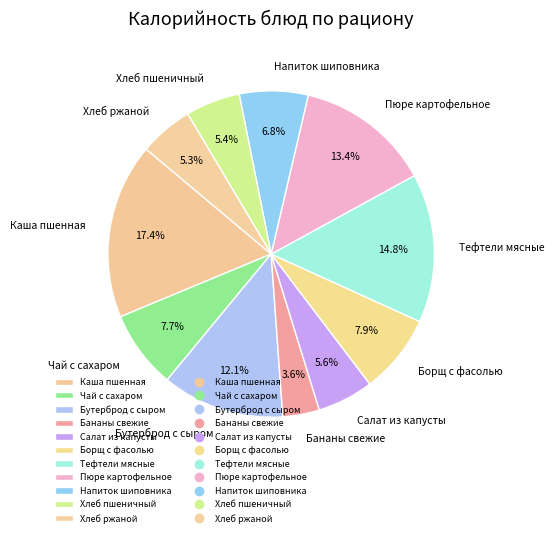

Is there any slice that represents more than half of the pie?

No